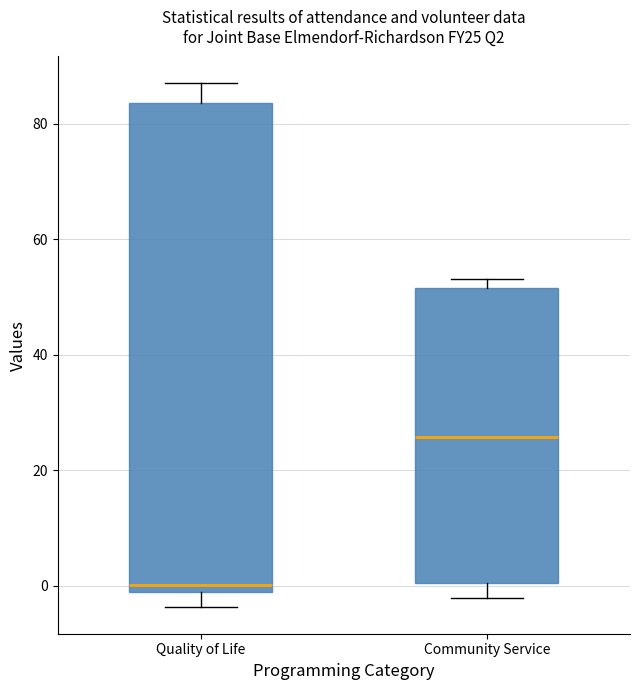

Where does the lower whisker of the box for Community Service end on the y-axis? The values are not printed on the chart, so give them approximately, as read against the axis.

-2